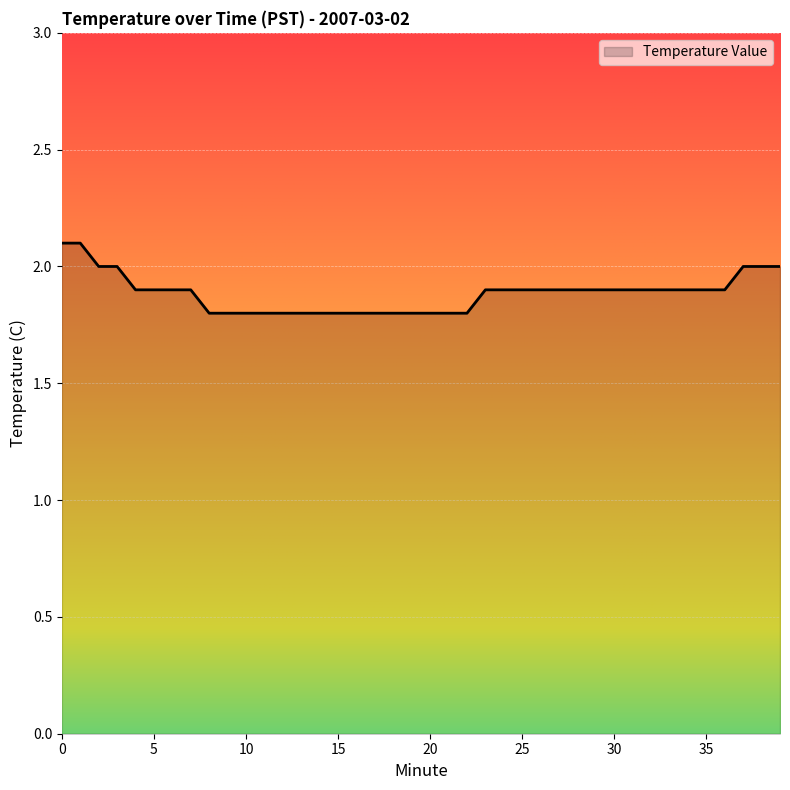

What is the average value?

1.9